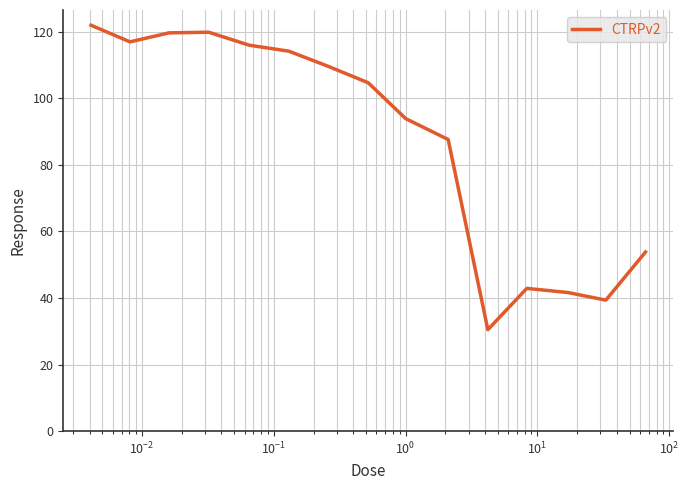

What is the greatest value displayed?

122.0